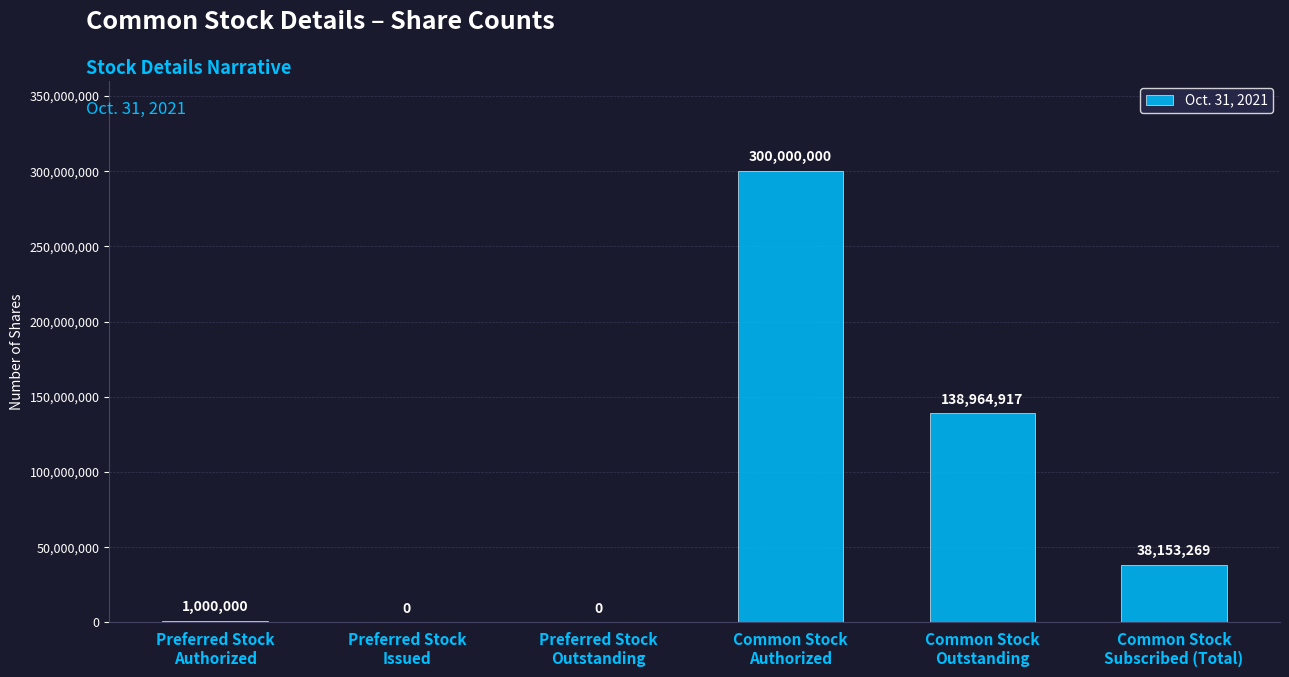

Is it true that the value at Preferred Stock
Issued is 0?

True